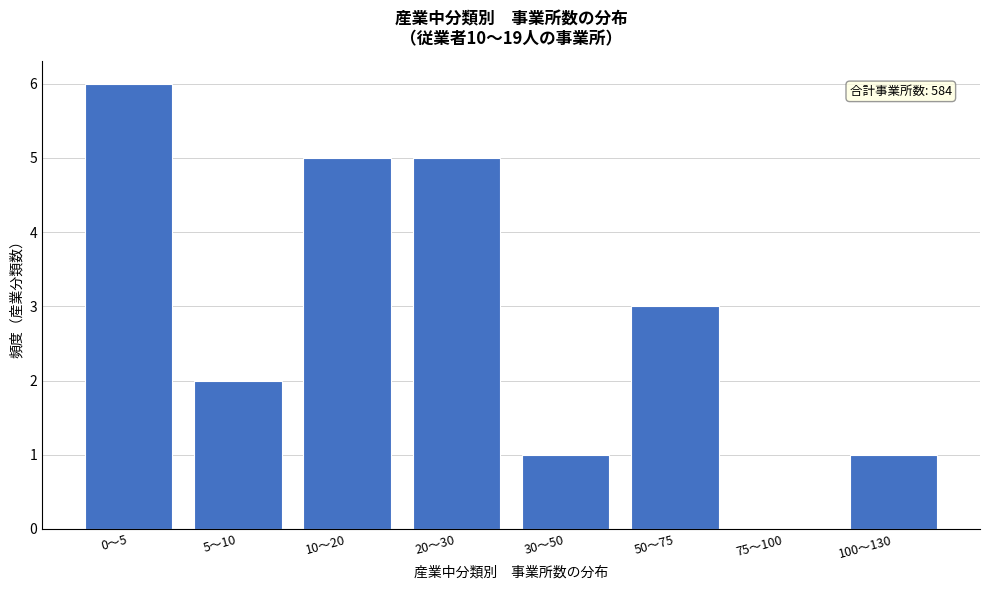

Reading left to right, extract all data points from this chart.

0～5=6	5～10=2	10～20=5	20～30=5	30～50=1	50～75=3	75～100=0	100～130=1